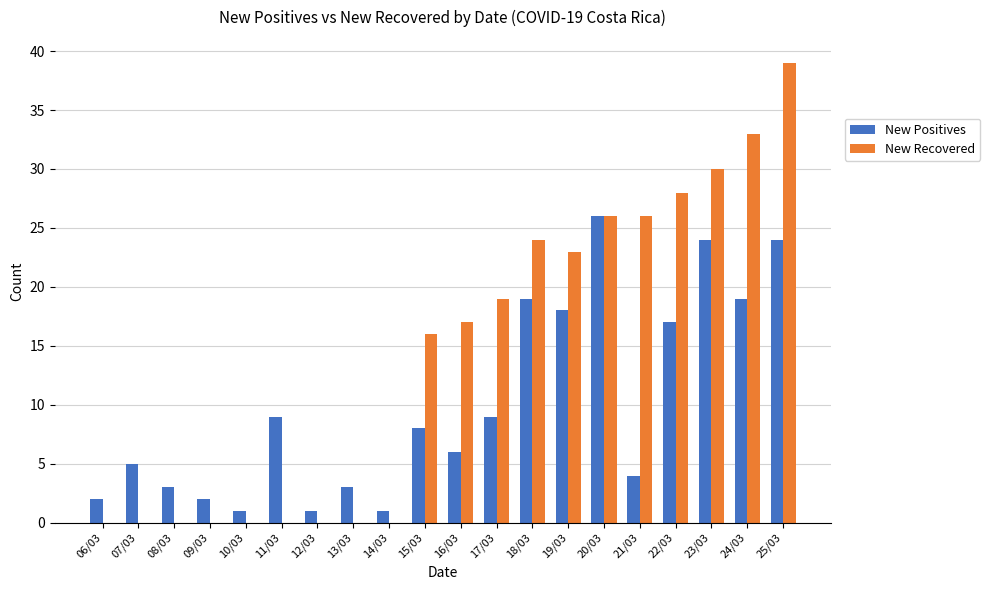

What are all the series names shown in the legend?

New Positives, New Recovered